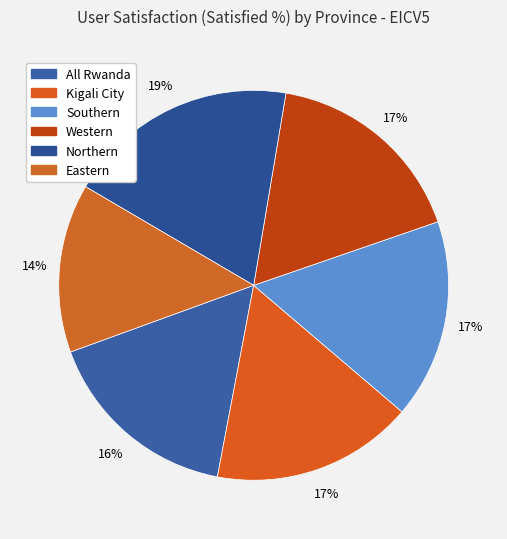

How many segments does this pie chart have?

6